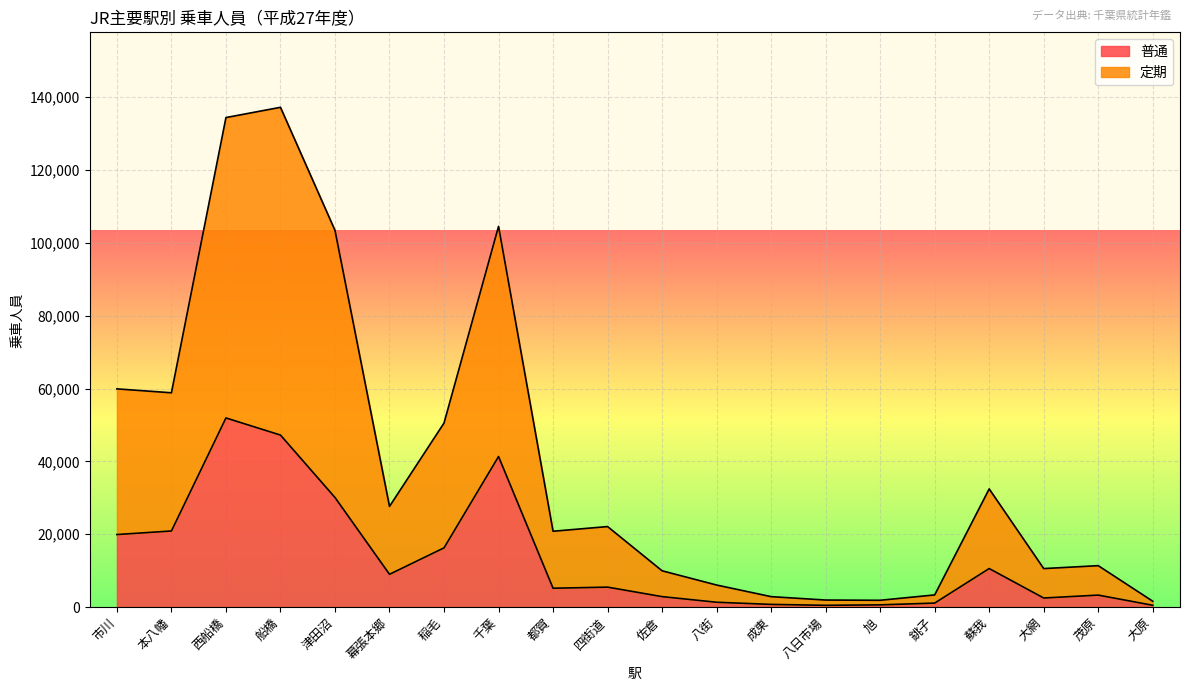

Which has a higher value, 佐倉 or 西船橋?

西船橋